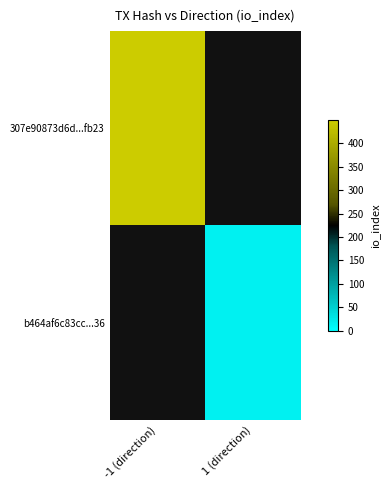

List the labels in order of b464af6c83cc...36 value, largest first.

-1 (direction), 1 (direction)